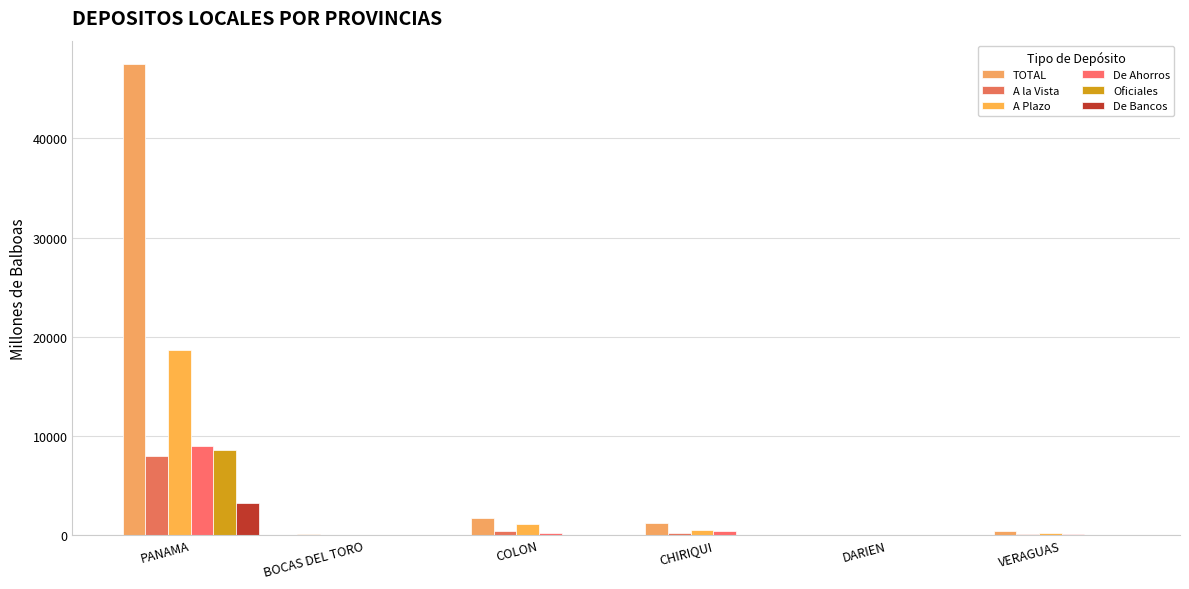

Is it true that A la Vista equals 0.4 at DARIEN?

False